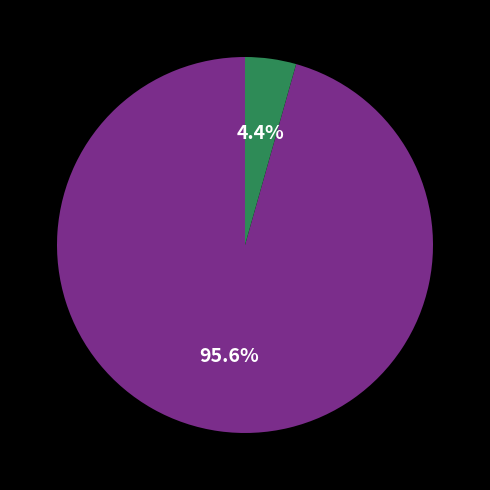

Is there any slice that represents more than half of the pie?

Yes